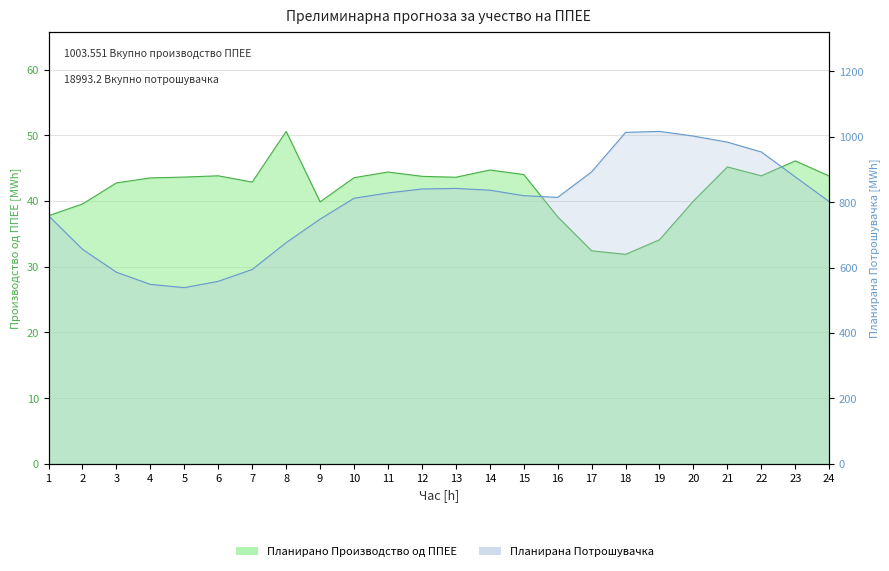

Rank the categories by Планирана Потрошувачка value from highest to lowest.

19, 18, 20, 21, 22, 17, 23, 13, 12, 14, 11, 15, 16, 10, 24, 1, 9, 8, 2, 7, 3, 6, 4, 5